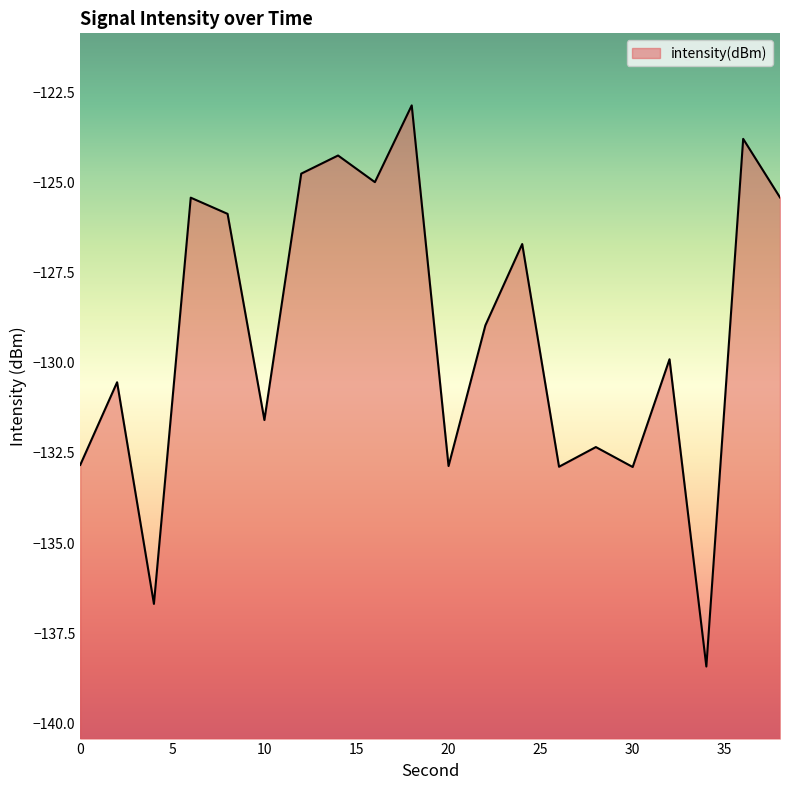

What is the sum of the values at 6 and 8?

-251.3